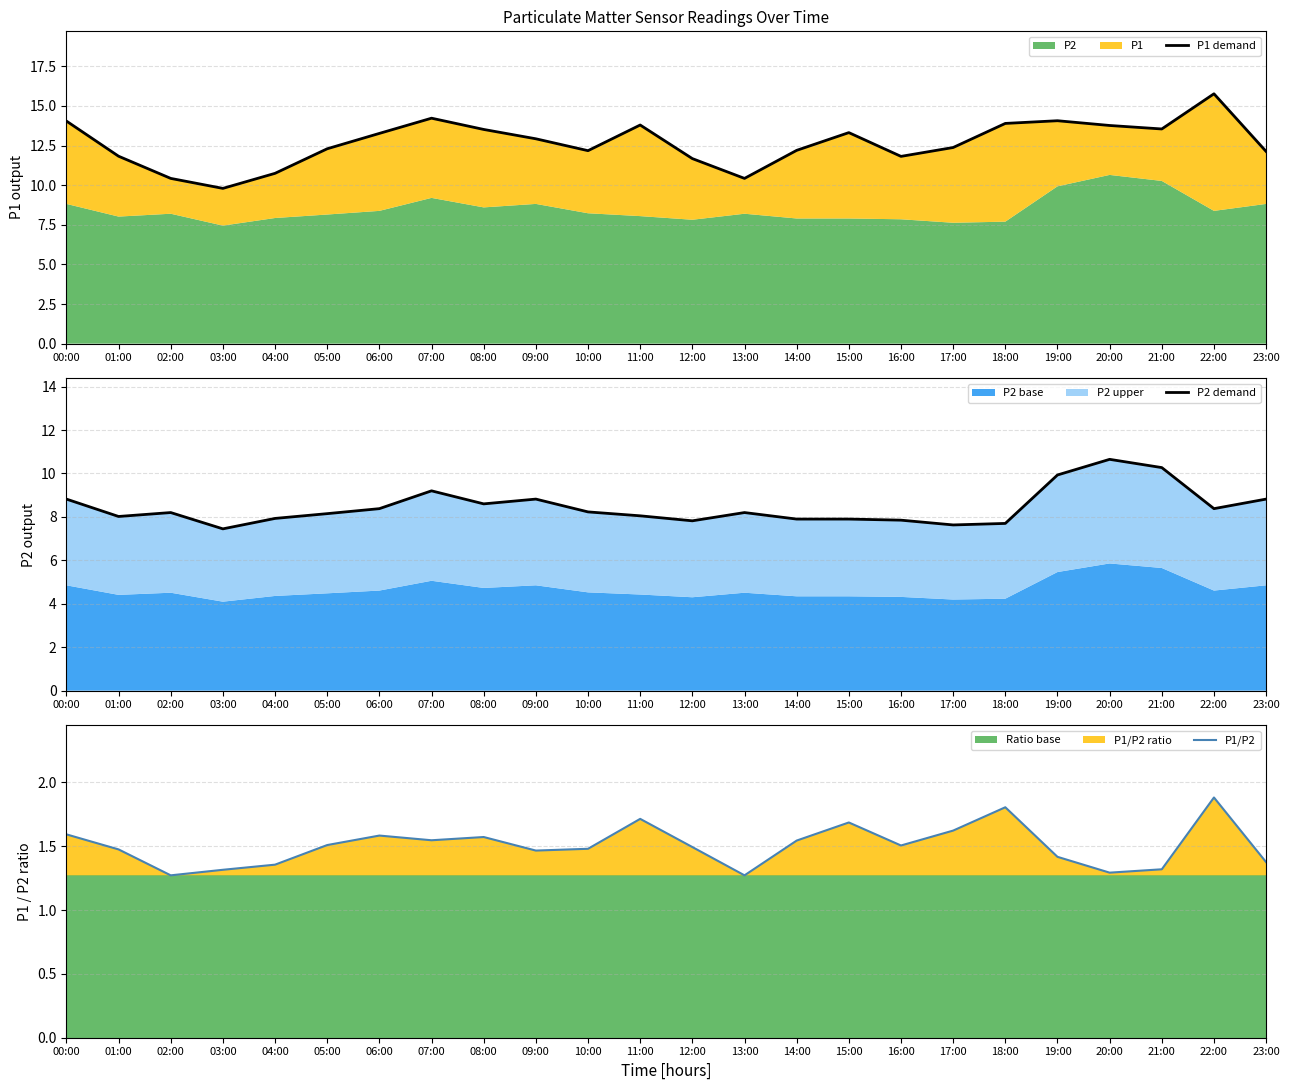

What is the value of the P2 demand point at the 18th from the left?

7.6